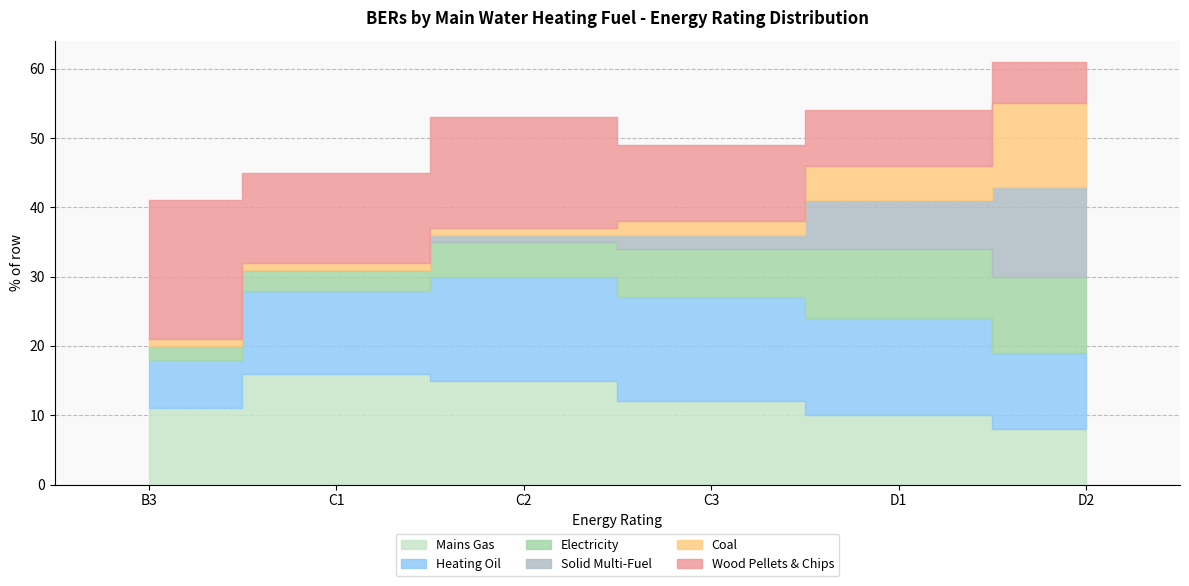

How many lines are shown in the chart?

6